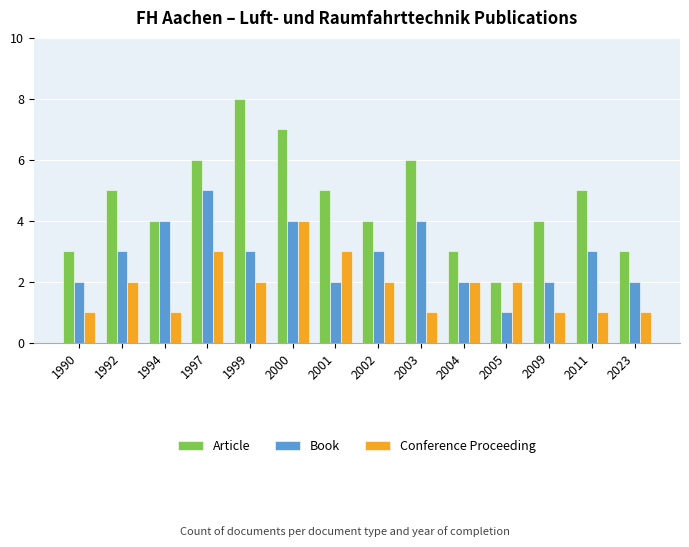

What is the sum of the Article values at 2023 and 2011?

8